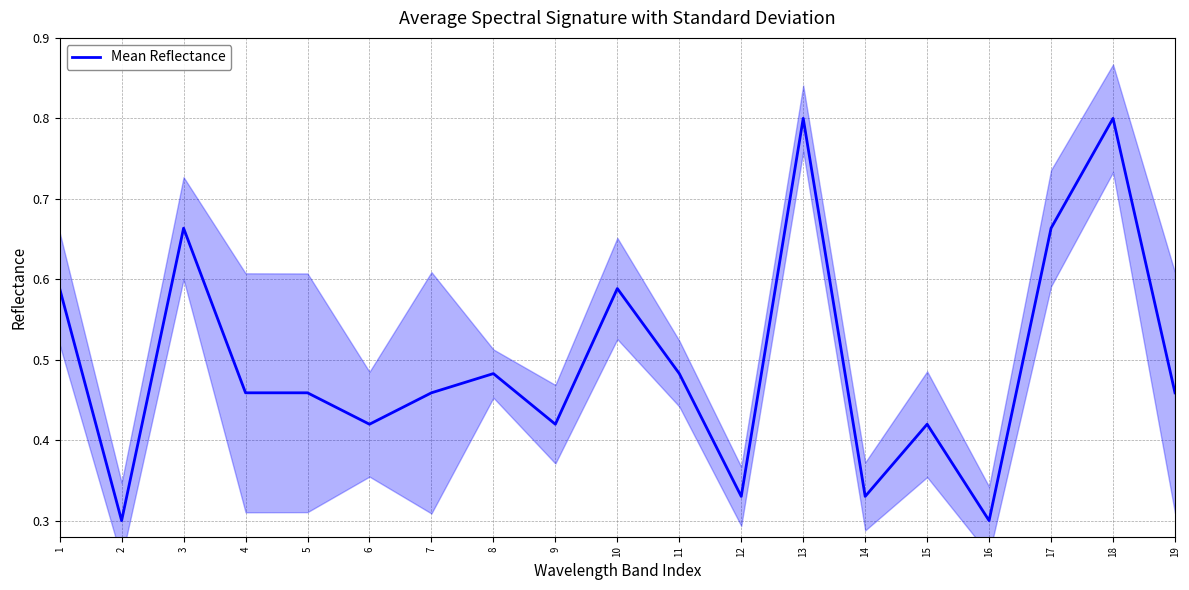

Rank the categories by value from lowest to highest.

2, 16, 12, 14, 6, 9, 15, 4, 5, 7, 19, 8, 11, 1, 10, 3, 17, 13, 18